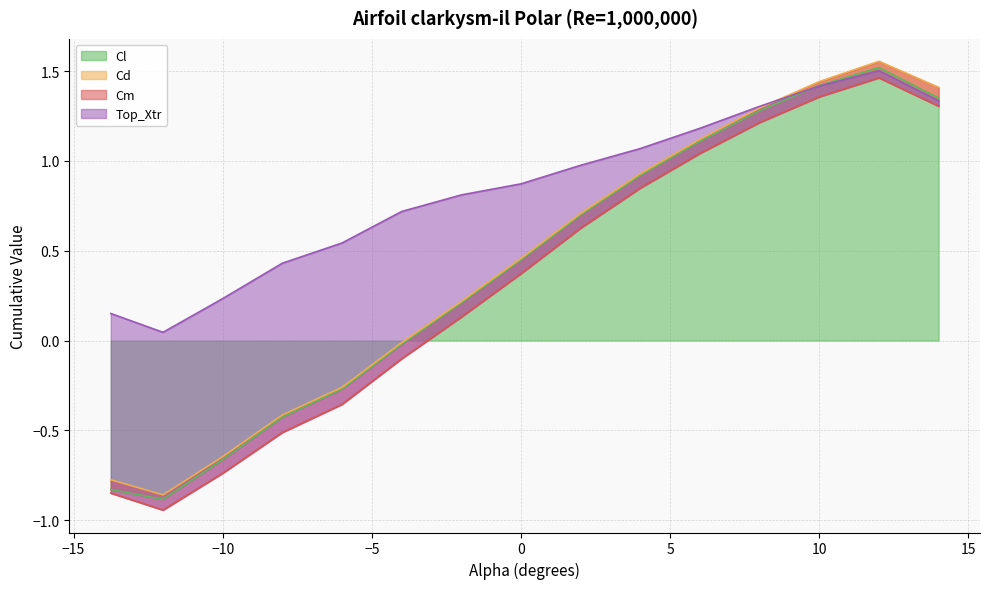

Does the chart display data point markers on the line(s)?

No